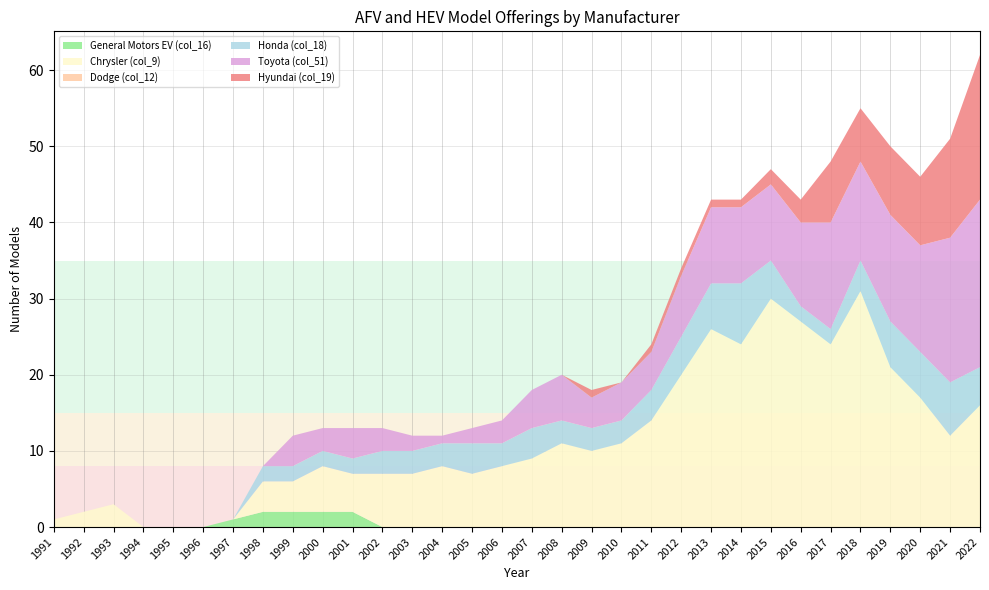

Reading right to left, list all the values displayed in this chart.

General Motors EV (col_16): 0	0	0	0	0	0	0	0	0	0	0	0	0	0	0	0	0	0	0	0	0	2	2	2	2	1	0	0	0	0	0	0
Chrysler (col_9): 16	12	17	21	31	24	27	30	24	26	20	14	11	10	11	9	8	7	8	7	7	5	6	4	4	0	0	0	0	3	2	1
Dodge (col_12): 0	0	0	0	0	0	0	0	0	0	0	0	0	0	0	0	0	0	0	0	0	0	0	0	0	0	0	0	0	0	0	0
Honda (col_18): 5	7	6	6	4	2	2	5	8	6	5	4	3	3	3	4	3	4	3	3	3	2	2	2	2	0	0	0	0	0	0	0
Toyota (col_51): 22	19	14	14	13	14	11	10	10	10	8	5	5	4	6	5	3	2	1	2	3	4	3	4	0	0	0	0	0	0	0	0
Hyundai (col_19): 19	13	9	9	7	8	3	2	1	1	1	1	0	1	0	0	0	0	0	0	0	0	0	0	0	0	0	0	0	0	0	0